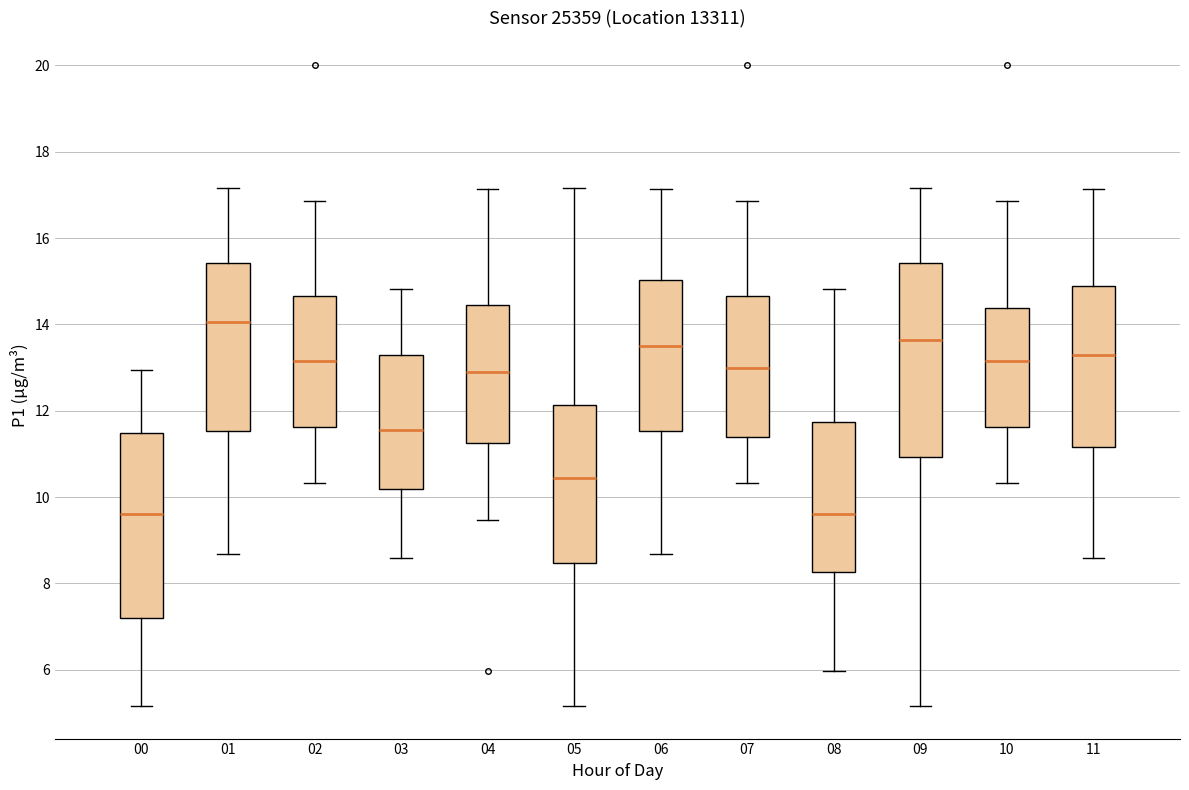

Where does the upper whisker of the box at x = 07 end on the y-axis? The values are not printed on the chart, so give them approximately, as read against the axis.

16.8